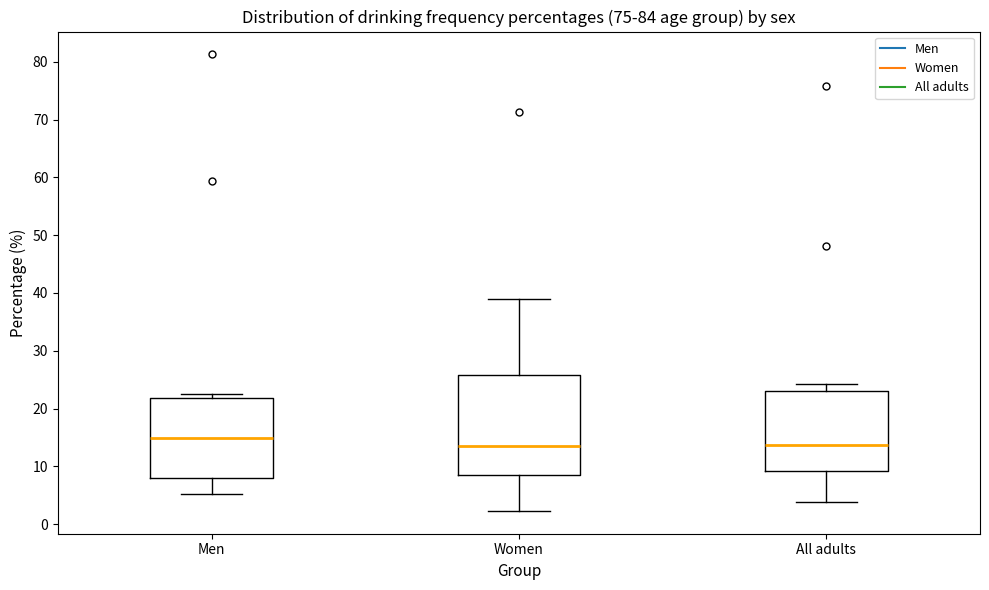

Reading left to right, read every box against the y-axis: the position of its median line, the range the box covers, and the ends of its whiskers. The values are not printed on the chart, so give them approximately, as read against the axis.

Men: median 15, box 8 to 22, whiskers 5 to 23
Women: median 13, box 8 to 26, whiskers 2 to 39
All adults: median 14, box 9 to 23, whiskers 4 to 24